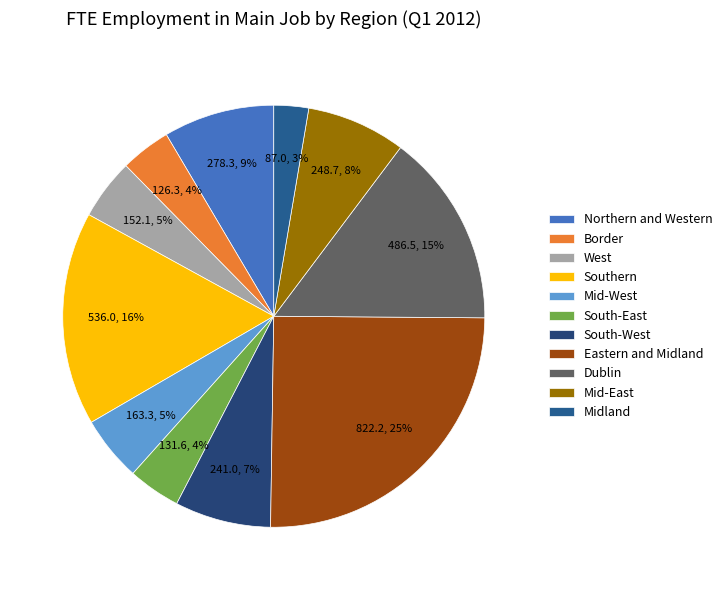

Count the number of slices in the pie.

11